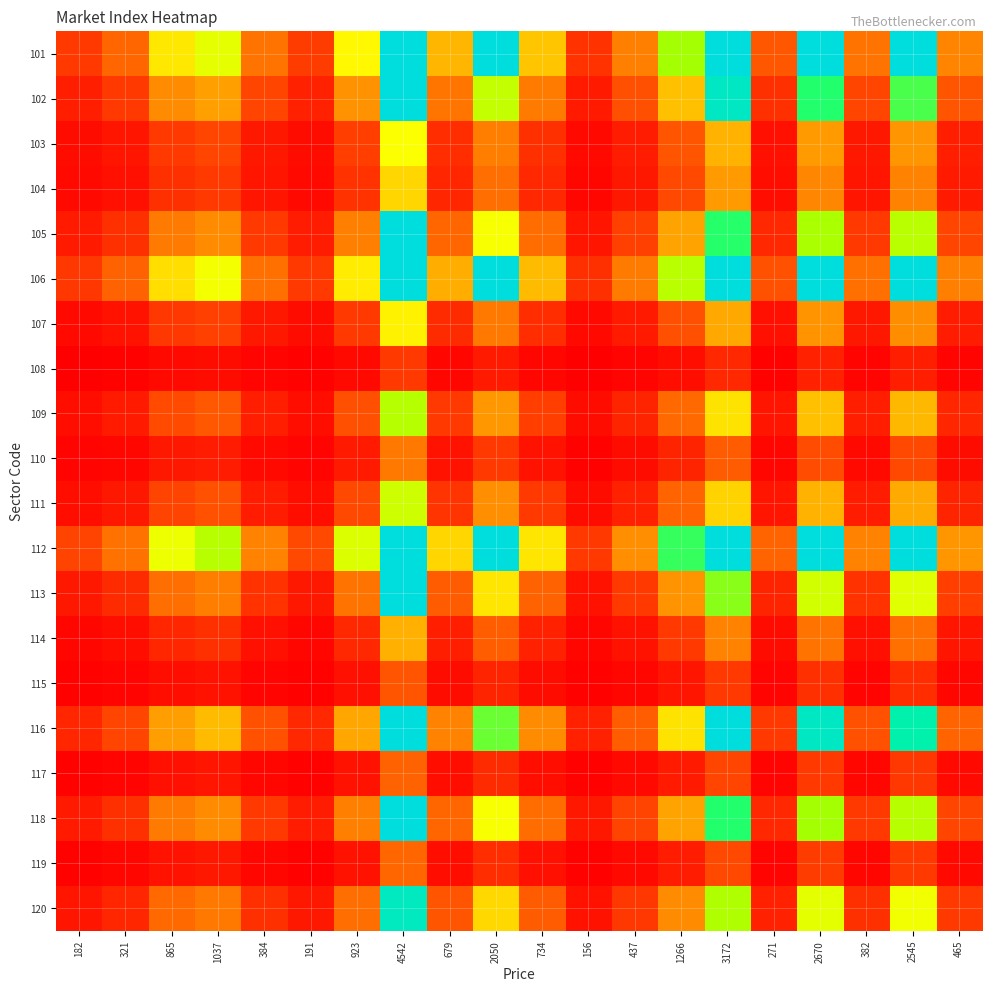

Which series has the widest spread of values?

112